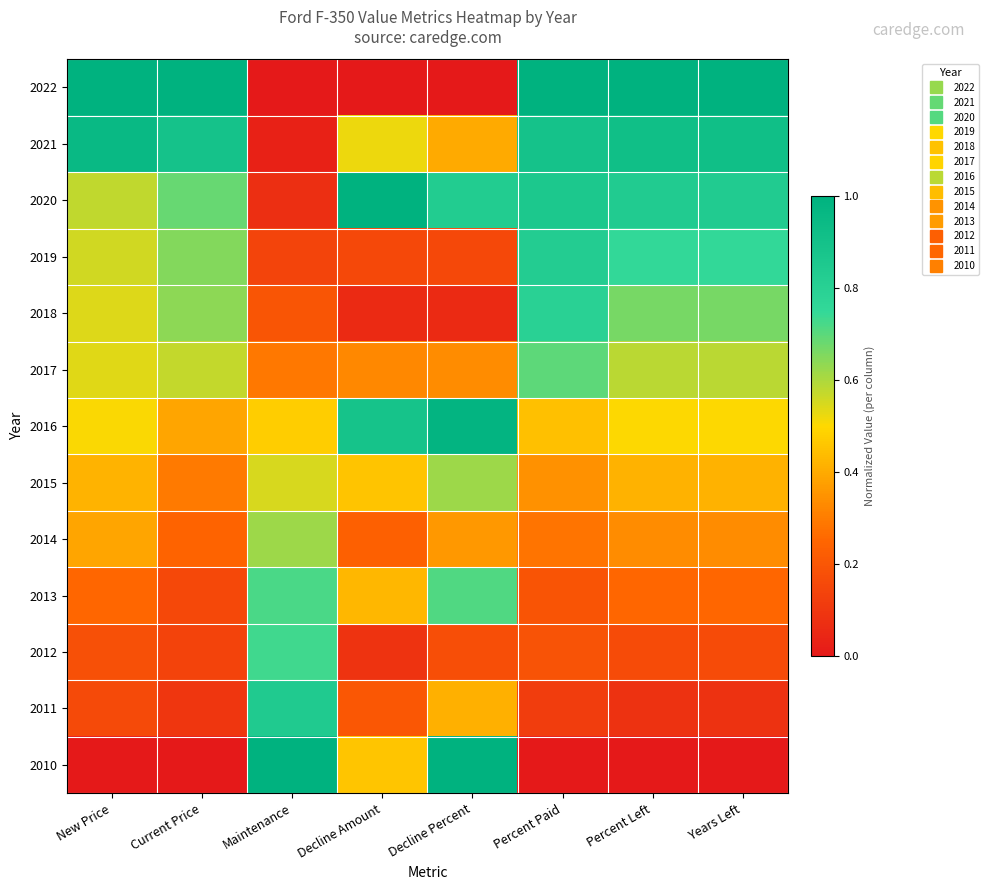

Count the number of data series in this chart.

13